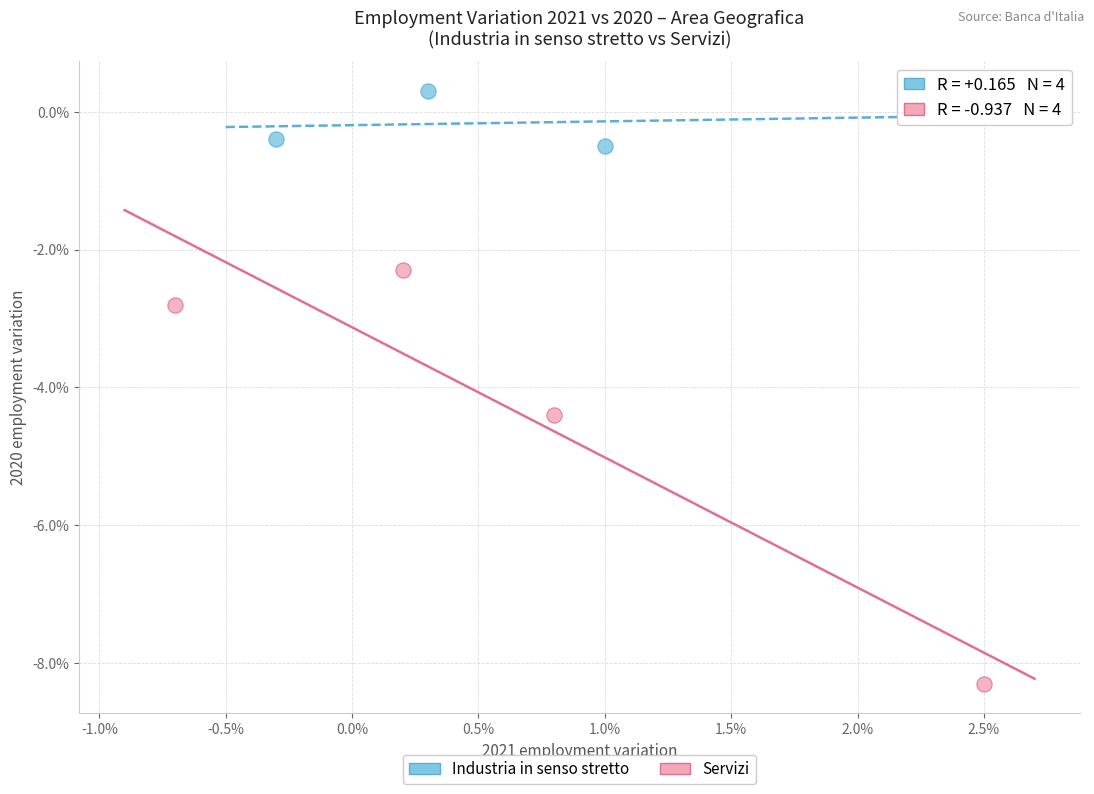

Which series contains the lowest Y value?

Servizi